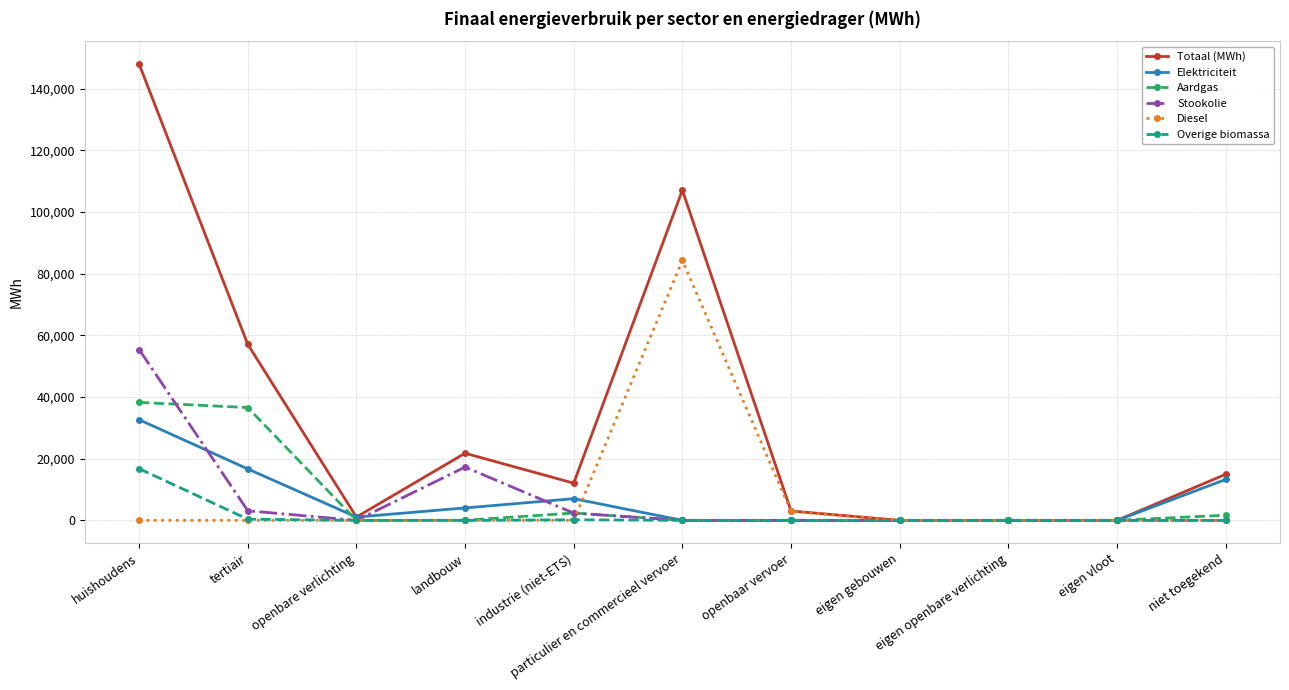

What are all the series names shown in the legend?

Totaal (MWh), Elektriciteit, Aardgas, Stookolie, Diesel, Overige biomassa